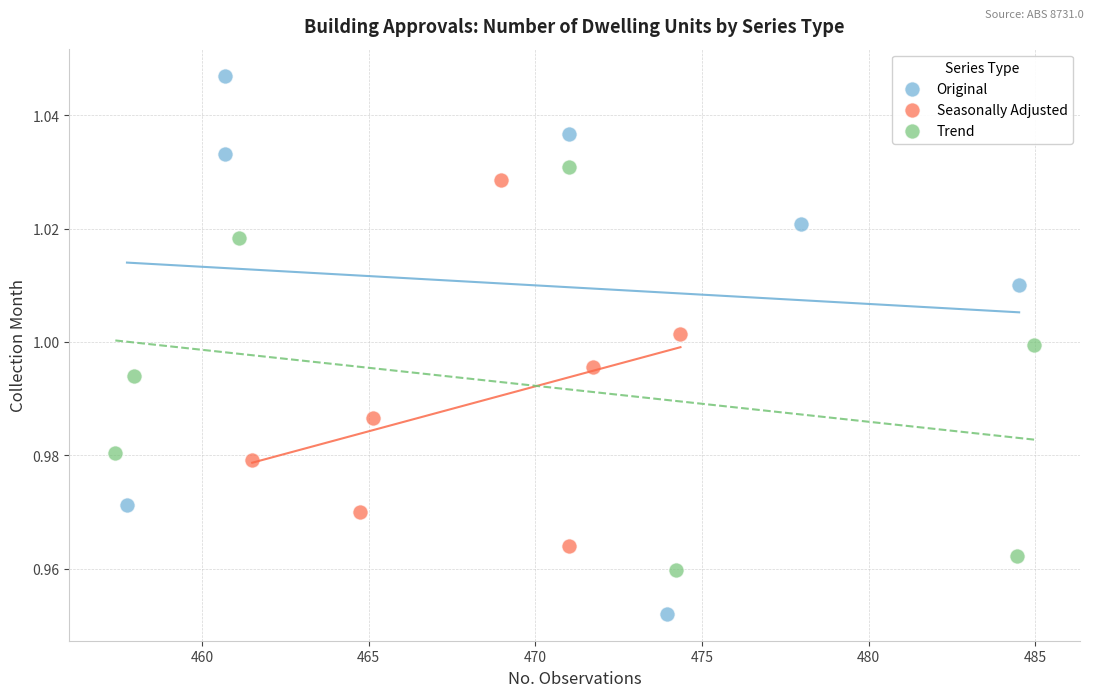

Which series reaches the maximum Y coordinate?

Original